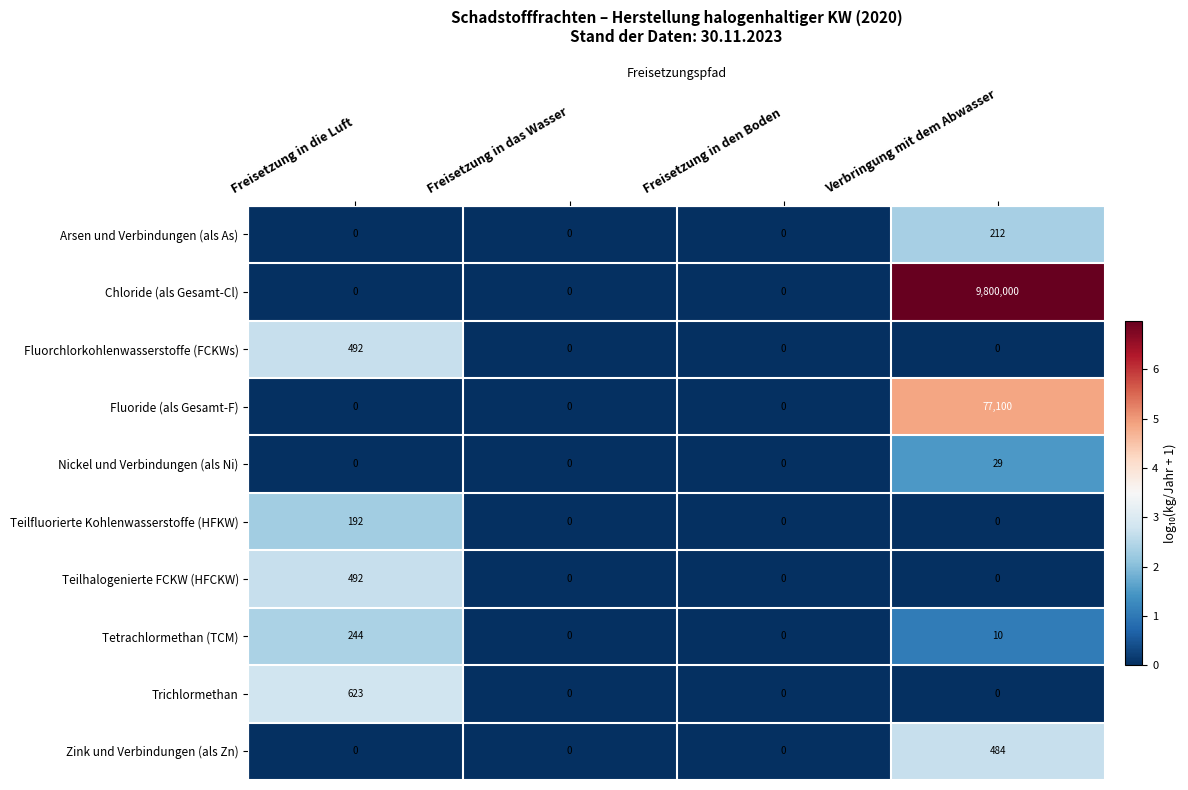

Count the Arsen und Verbindungen (als As) values in the range 0 to 212.

4